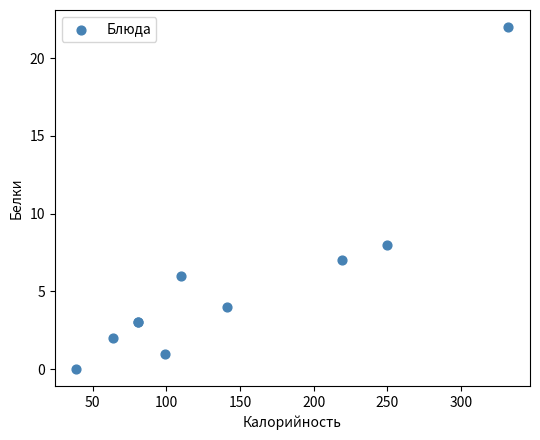

What Y value in the scatter plot is closest to 11?

8